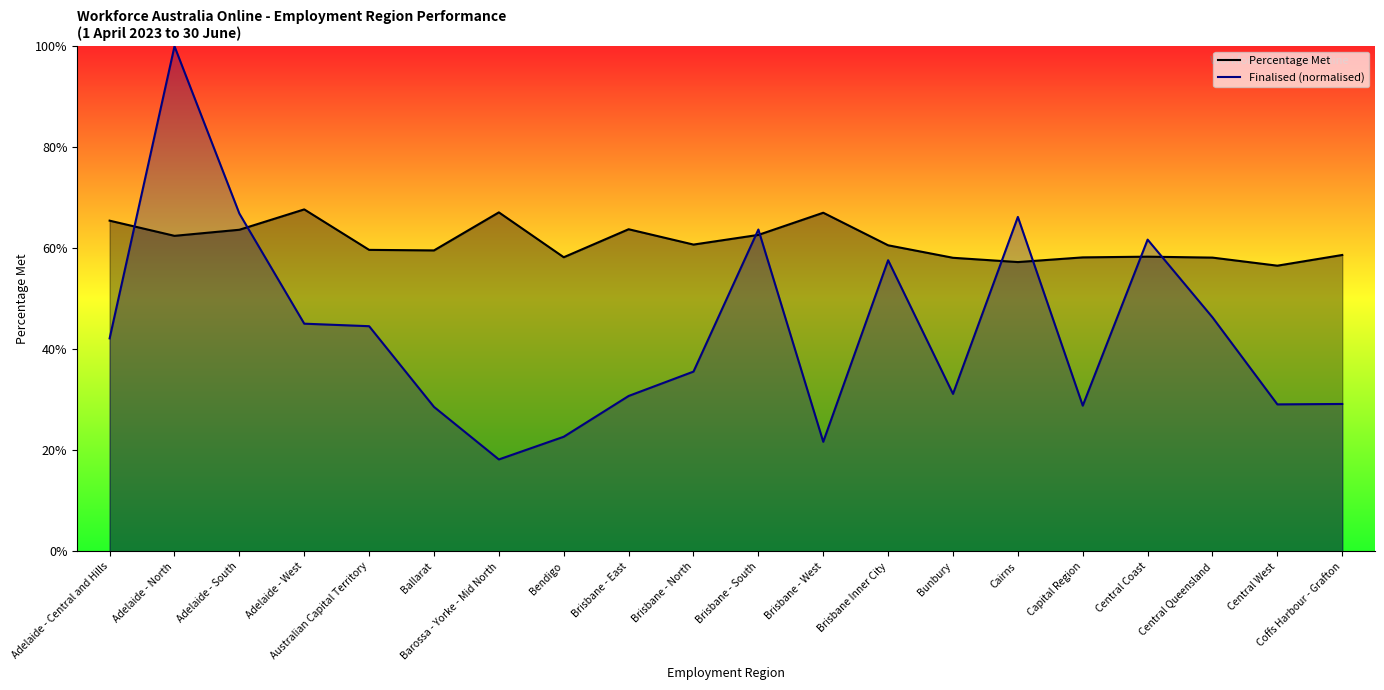

True or false: Finalised (normalised) and Percentage Met intersect in this chart.

True